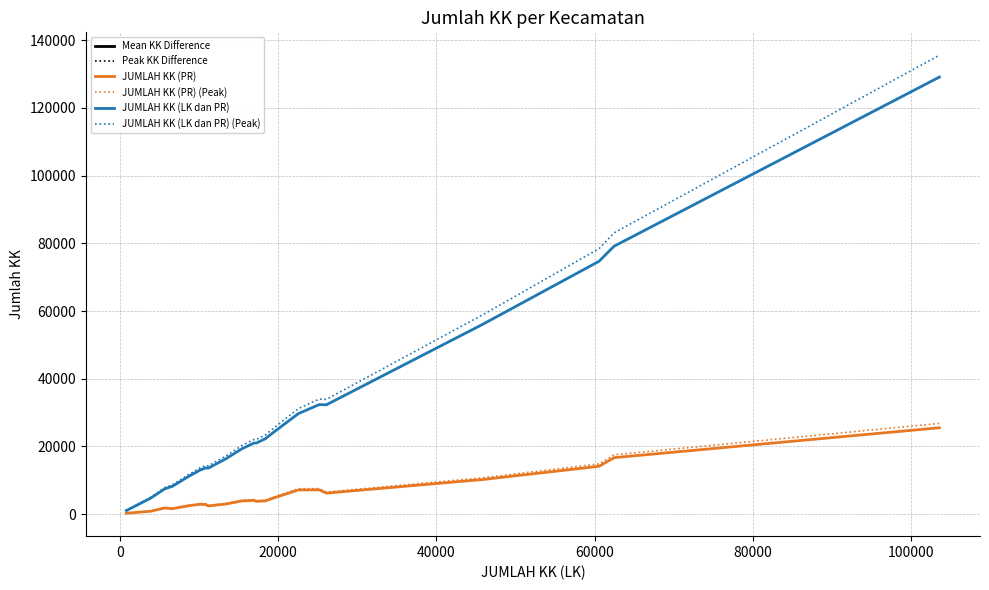

Which series has the largest range (max minus min)?

JUMLAH KK (LK dan PR) (Peak)